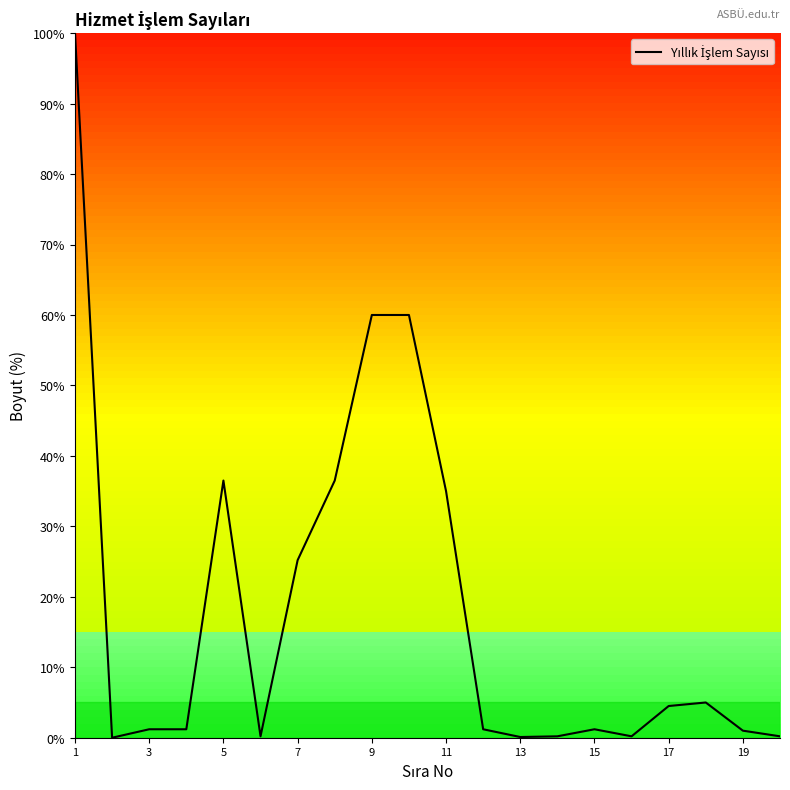

What is the greatest value displayed?

100.0